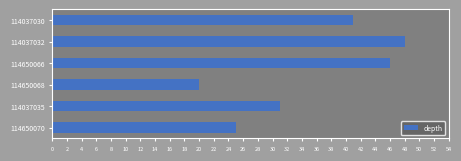

What is the smallest value displayed?

20